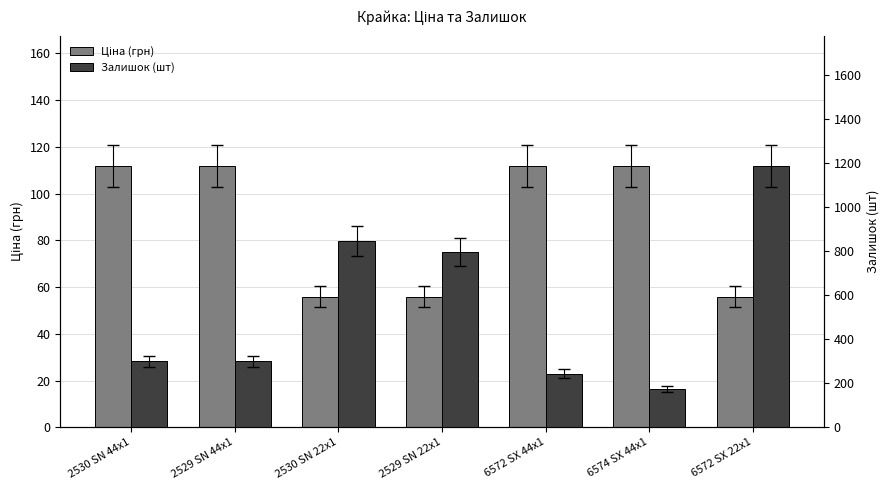

The Ціна (грн) series shows 55.9 at 6572 SX 22x1. True or false?

True